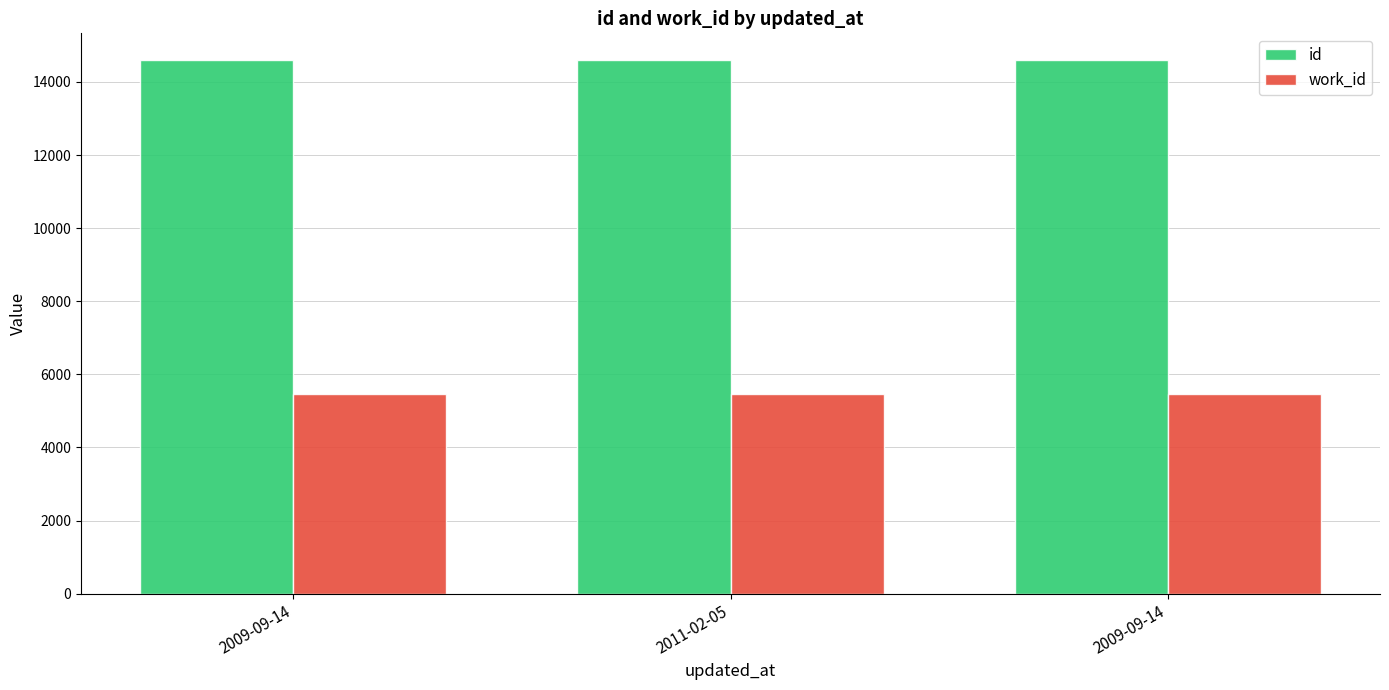

What is the label of the 3rd bar from the left?

2009-09-14